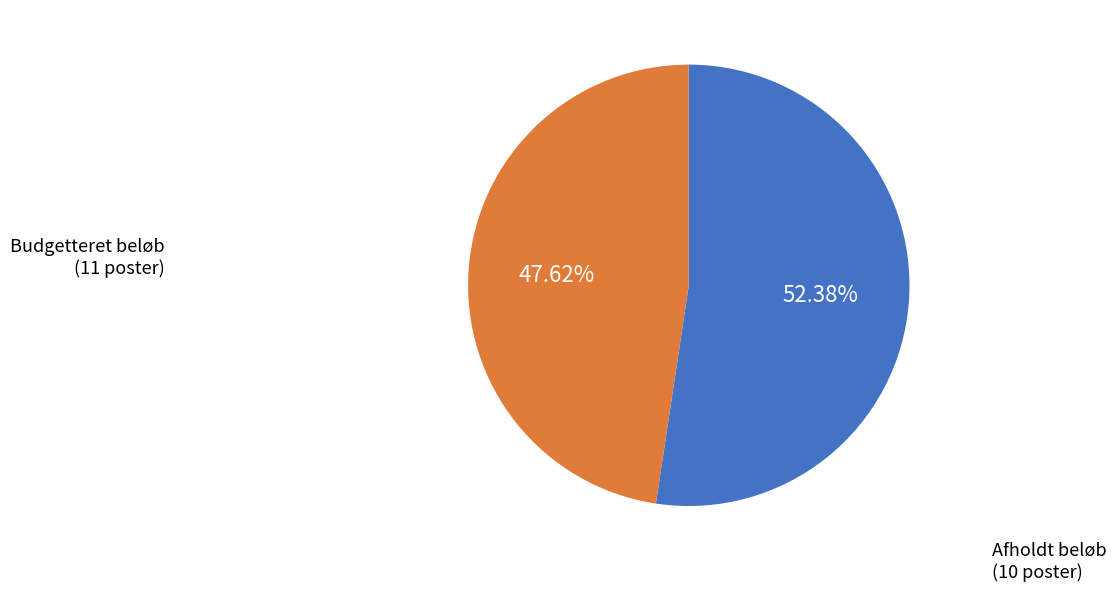

Does any single category account for the majority?

Yes